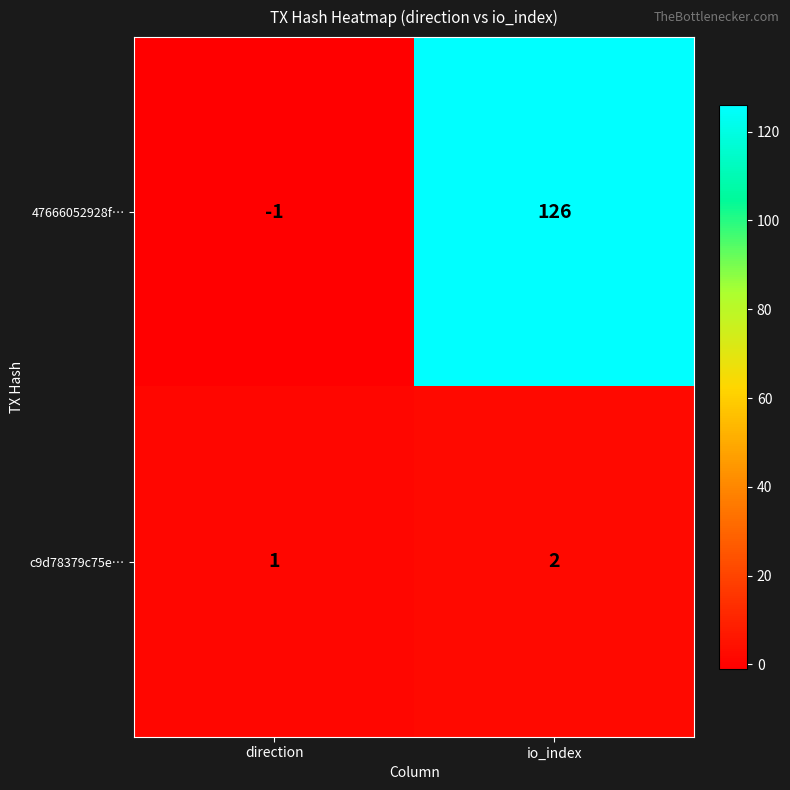

Between direction and io_index, which series saw the biggest shift?

47666052928f…